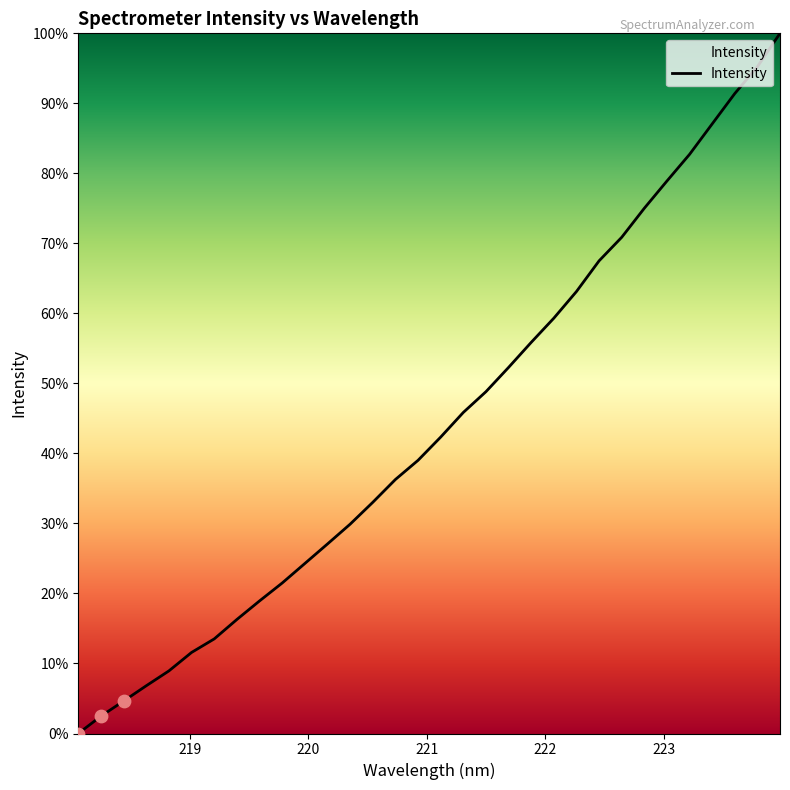

What is the maximum value shown in the chart?

100.0